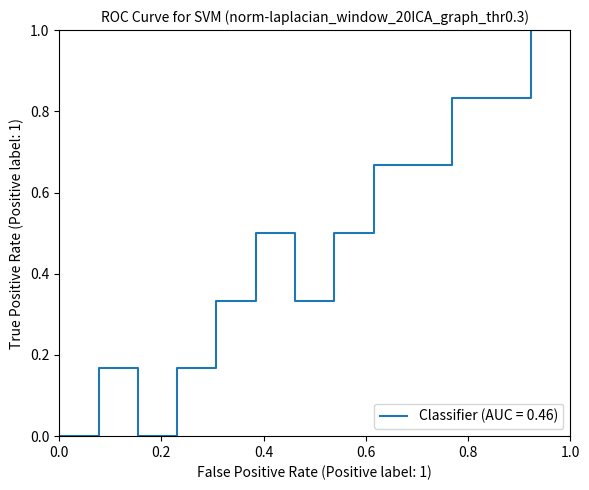

What is the difference between the maximum and minimum values?

1.0